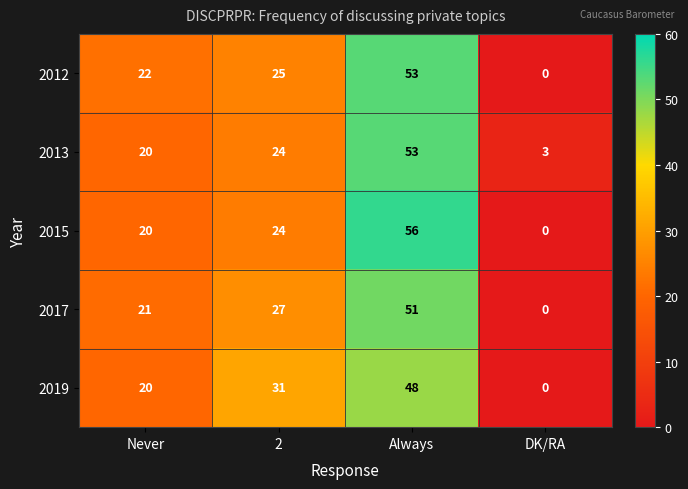

Reading left to right, transcribe all the data shown in this chart.

2012: 22	25	53	0
2013: 20	24	53	3
2015: 20	24	56	0
2017: 21	27	51	0
2019: 20	31	48	0